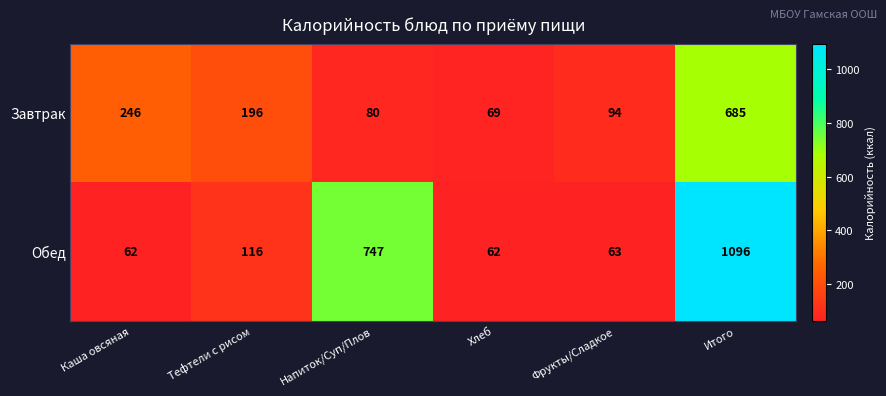

Where is Завтрак nearest to the value 377?

Каша овсяная